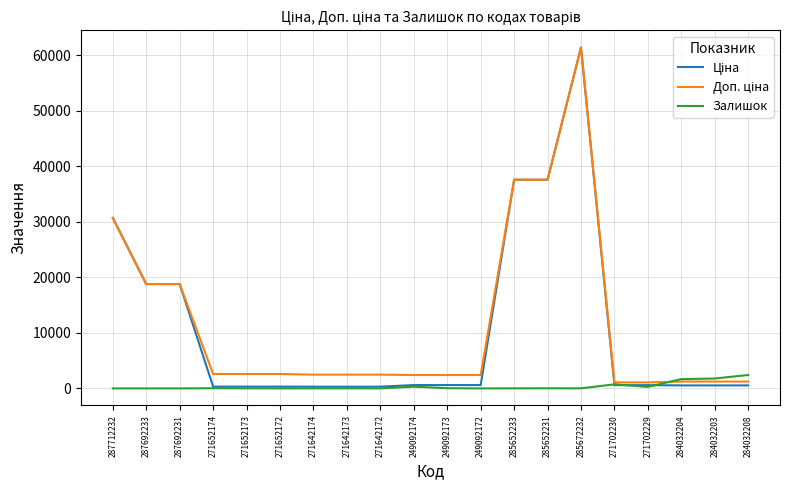

At which category is the sum across all series the highest?

285672232